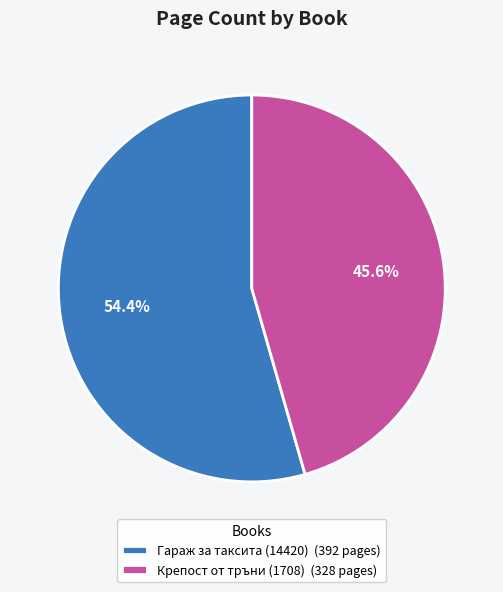

Rank the categories by value from lowest to highest.

Крепост от тръни (1708), Гараж за таксита (14420)